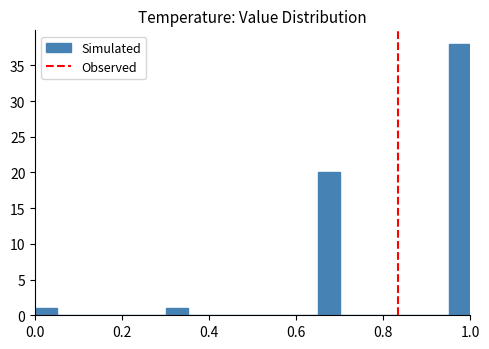

Read against the x-axis, roughly where is the centre of the tallest bar?

0.98